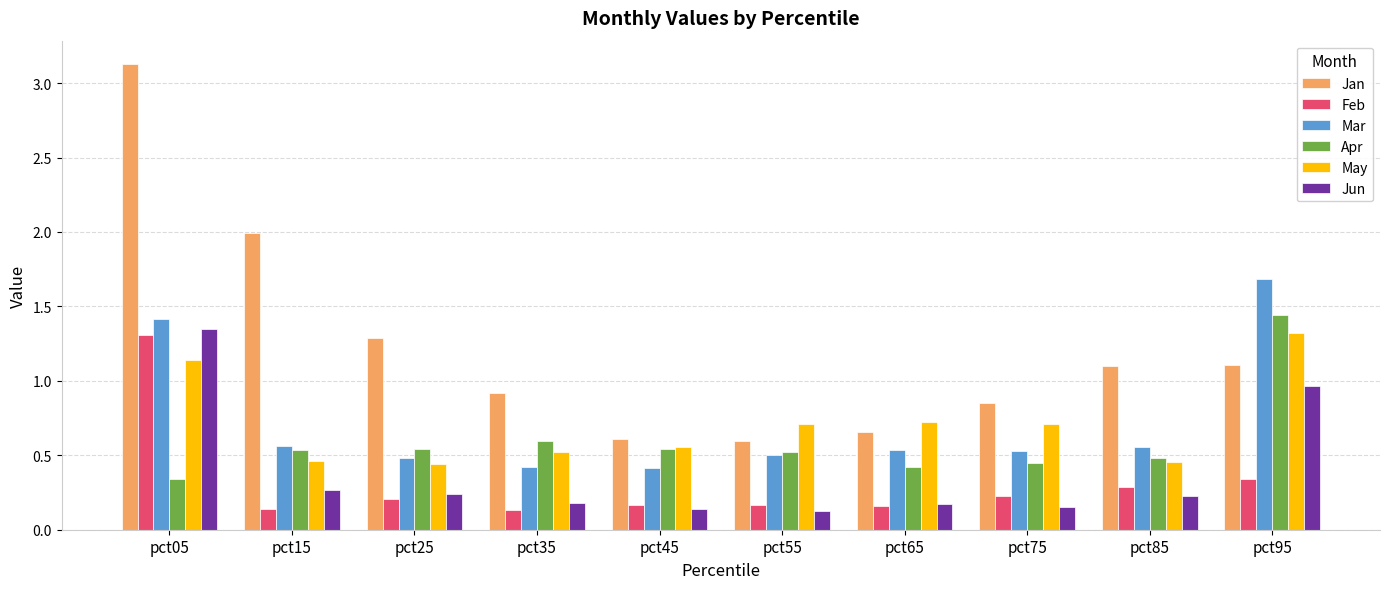

The value of Apr at pct45 is 0.5. True or false?

True